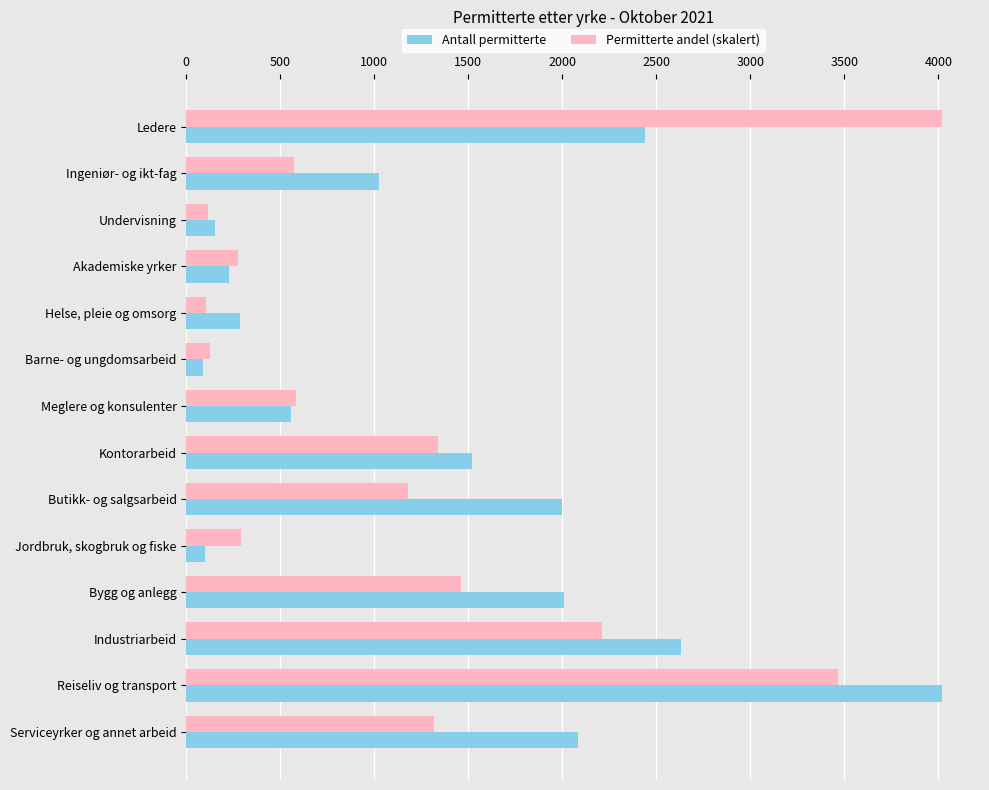

Rank the series by their average value, from highest to lowest.

Antall permitterte, Permitterte andel (skalert)